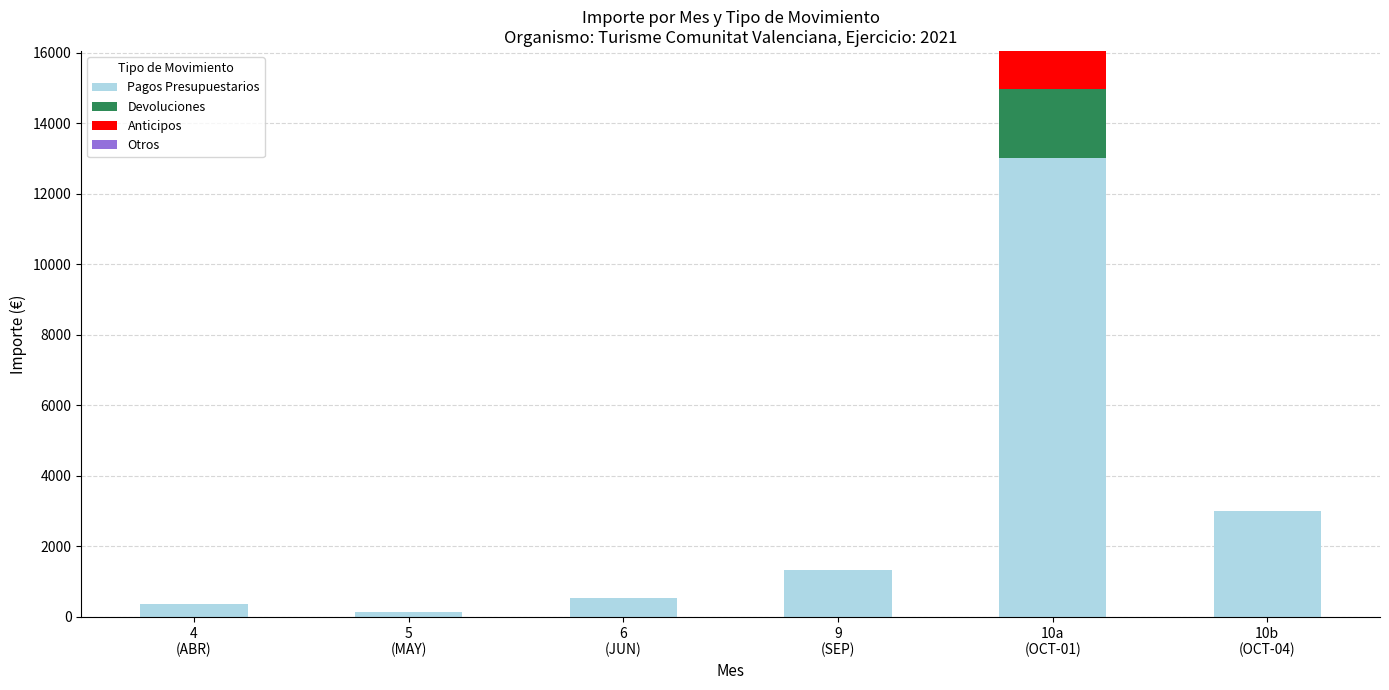

What is the highest value of the Pagos Presupuestarios series?

13005.7